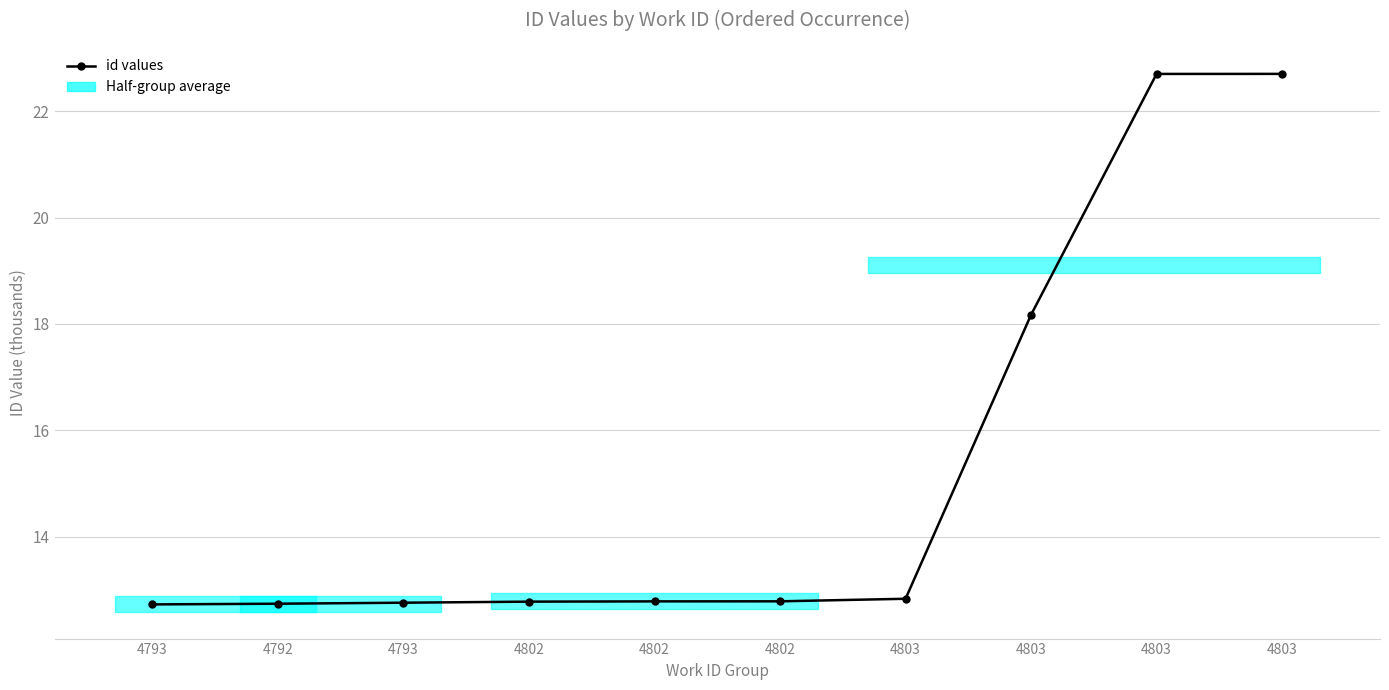

Where is the data nearest to the value 17?

4803